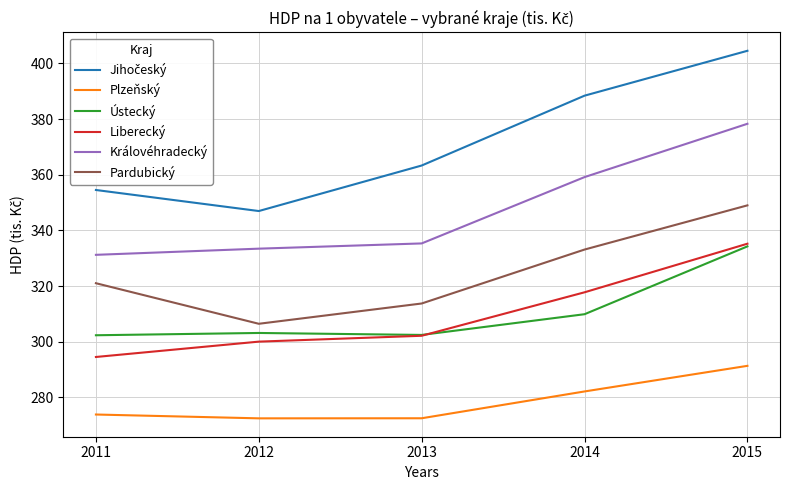

True or false: Pardubický has a value of 349.0 at 2015.

True